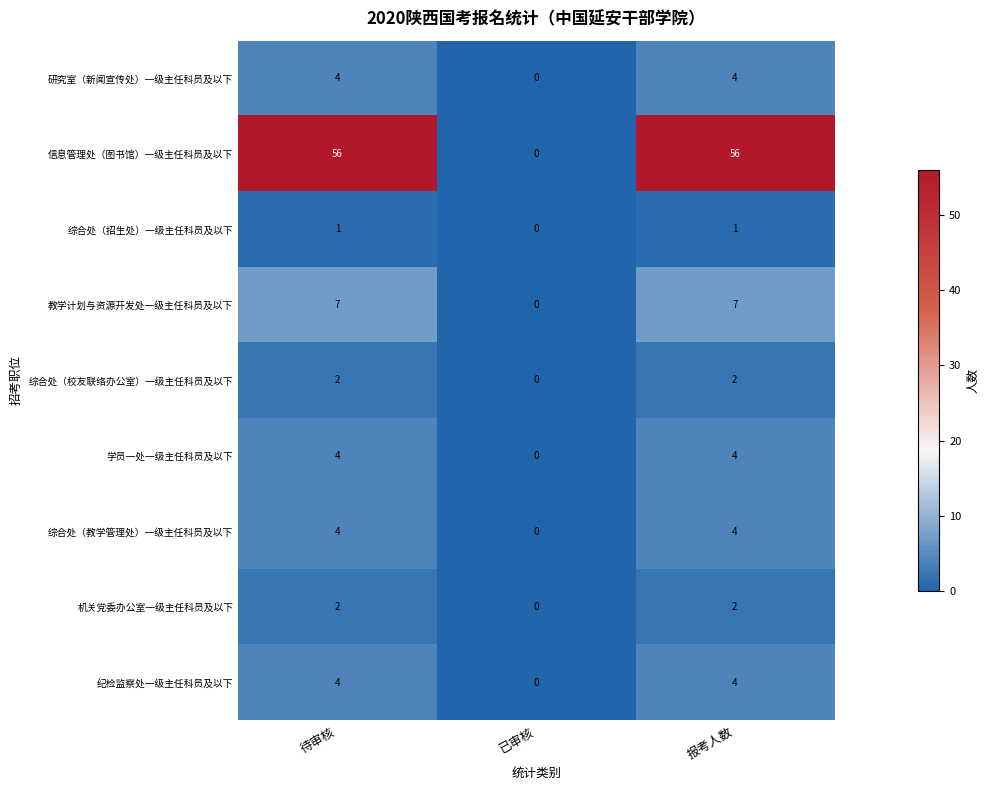

At how many categories does at least one series exceed 18?

2